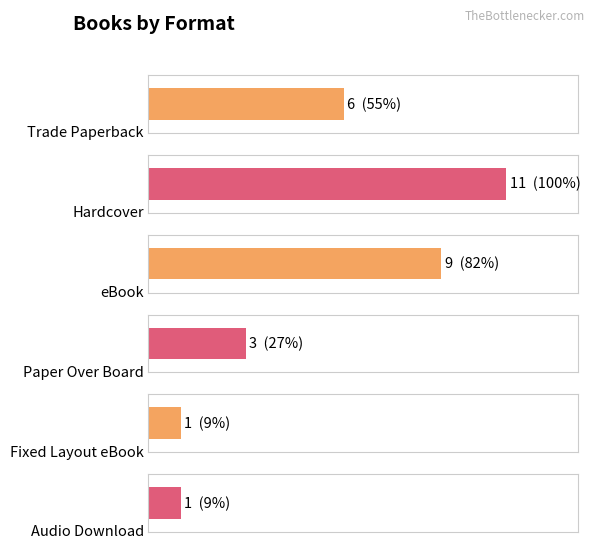

At how many categories does at least one series exceed 2?

4